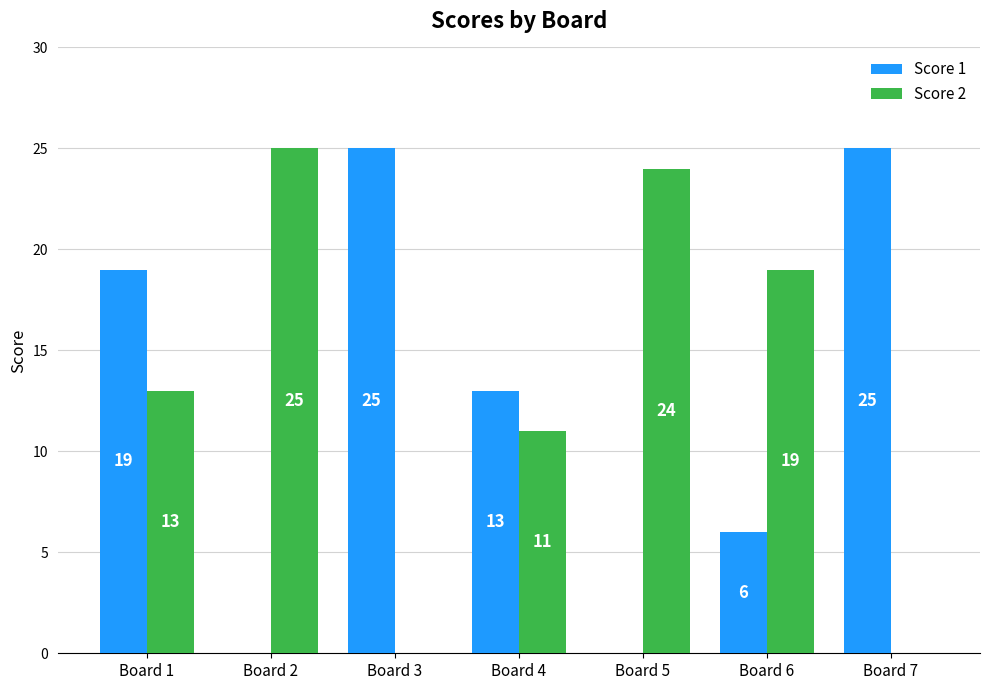

What is the total value across all series at Board 5?

24